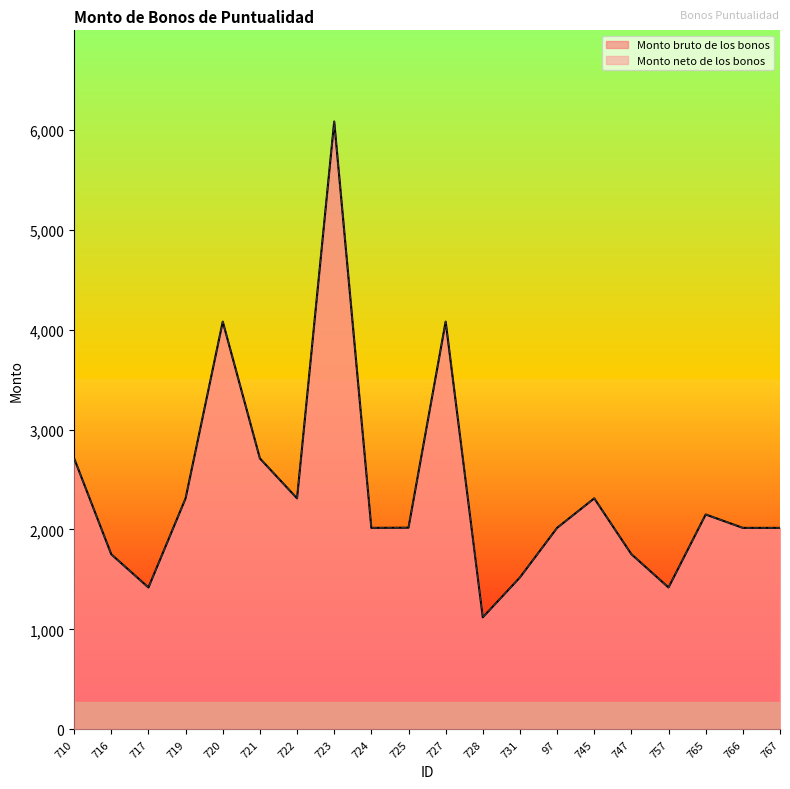

How many lines are shown in the chart?

2